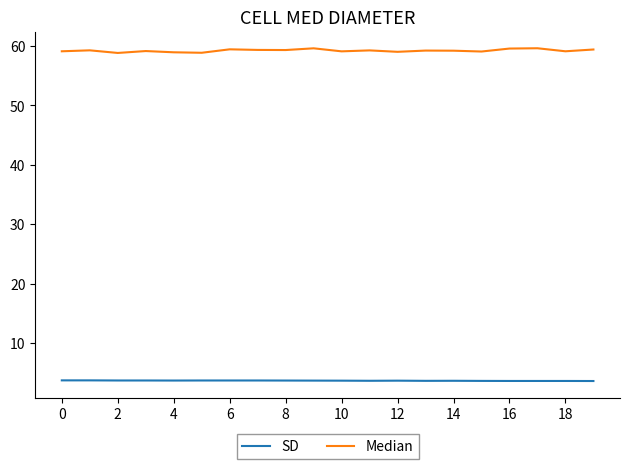

List the series in order of their overall mean, highest first.

Median, SD